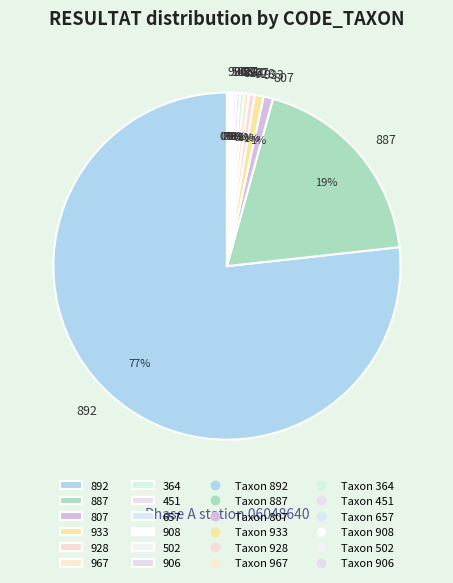

Which slice is the largest?

892